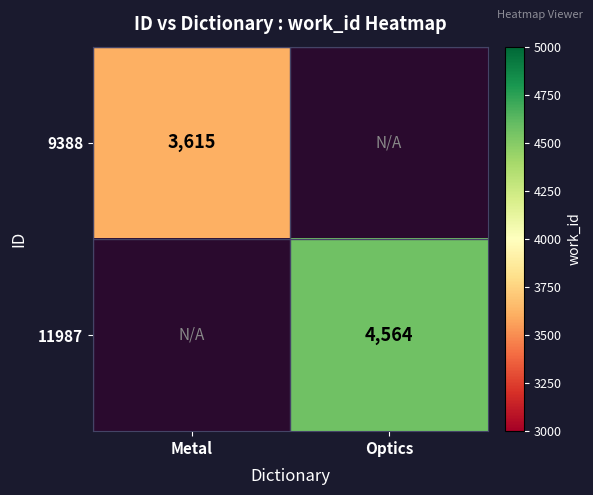

Is it true that 9388 equals 3615 at Metal?

True